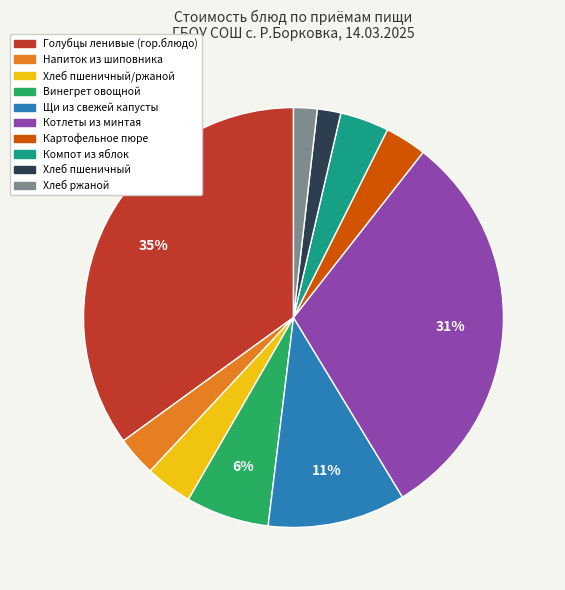

Which category has the biggest portion of the pie?

Голубцы ленивые (гор.блюдо)